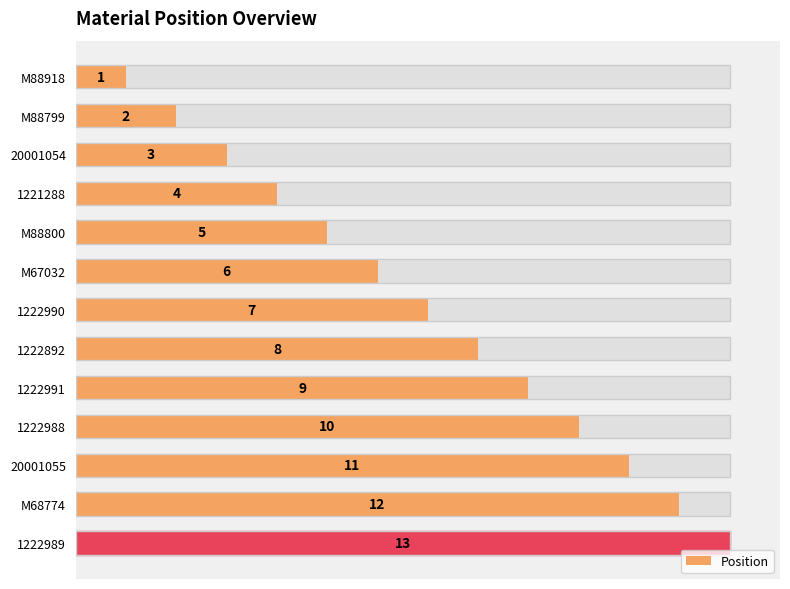

Are the bars grouped side by side (vs. stacked)?

No